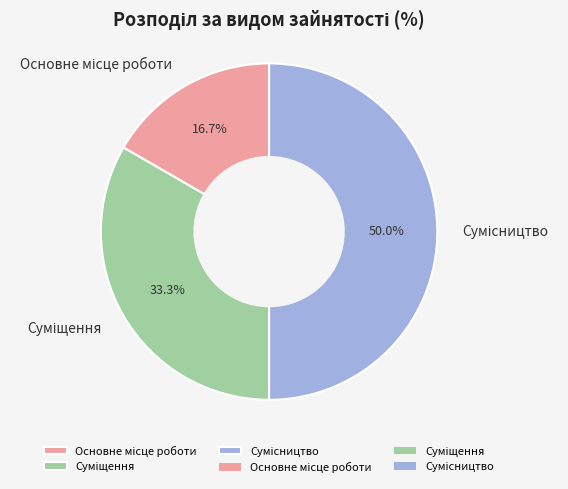

The Суміщення slice represents 24% of the pie. True or false?

False